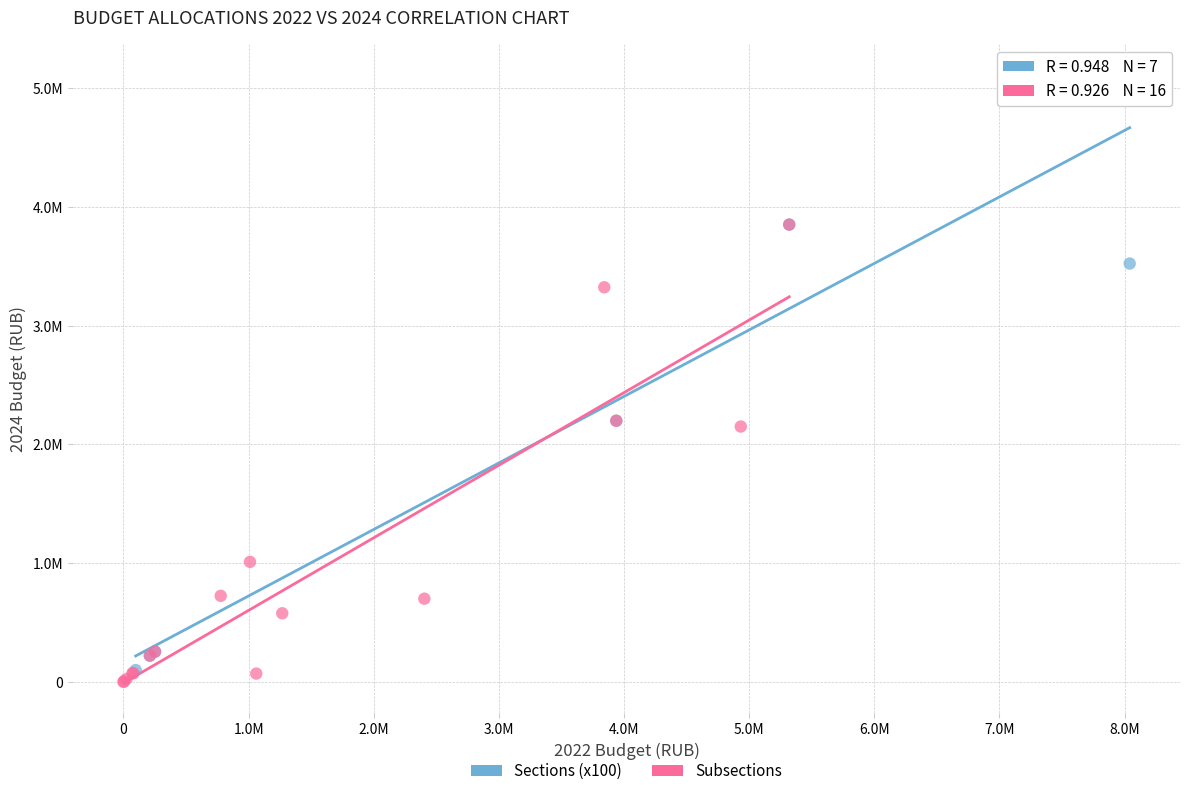

What are all the series names shown in the legend?

Sections (x100), Subsections